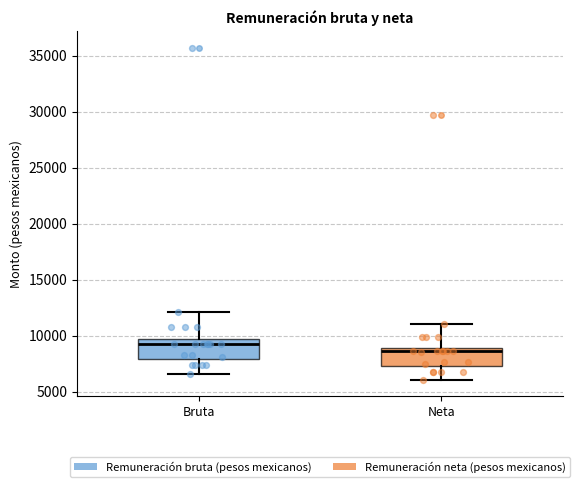

Reading left to right, read every box against the y-axis: the position of its median line, the range the box covers, and the ends of its whiskers. The values are not printed on the chart, so give them approximately, as read against the axis.

Bruta: median 9500 (just below the box's upper edge), box 8000 to 9500, whiskers 6500 to 12000
Neta: median 8500, box 7500 to 9000, whiskers 6000 to 11000